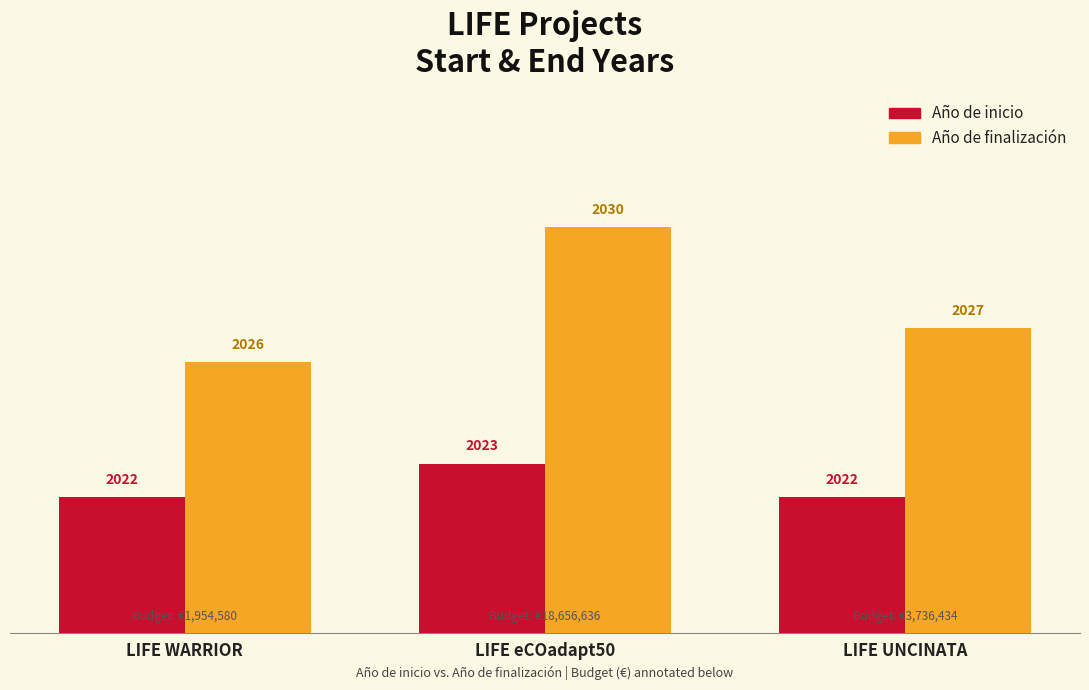

The Año de finalización series shows 2027 at LIFE UNCINATA. True or false?

True